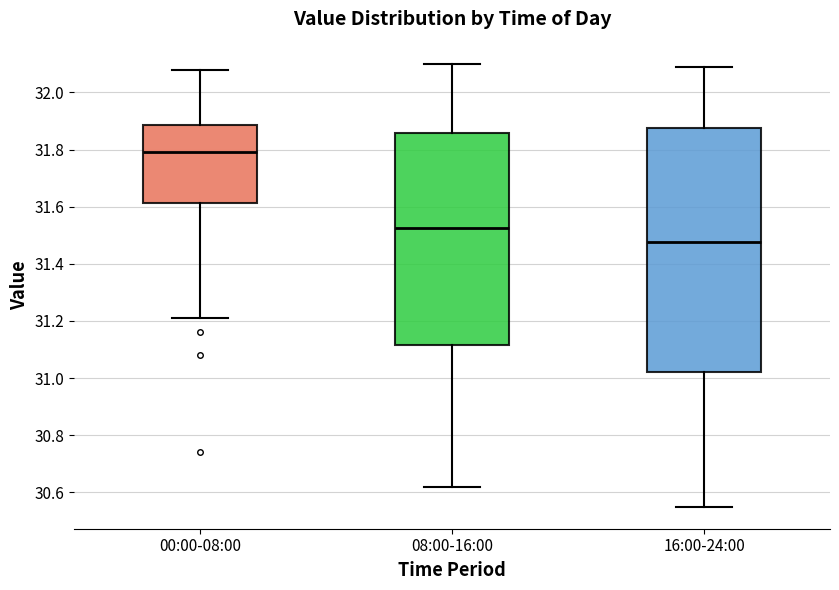

Where does the median line of the box for 08:00-16:00 sit on the y-axis? The values are not printed on the chart, so give them approximately, as read against the axis.

31.52